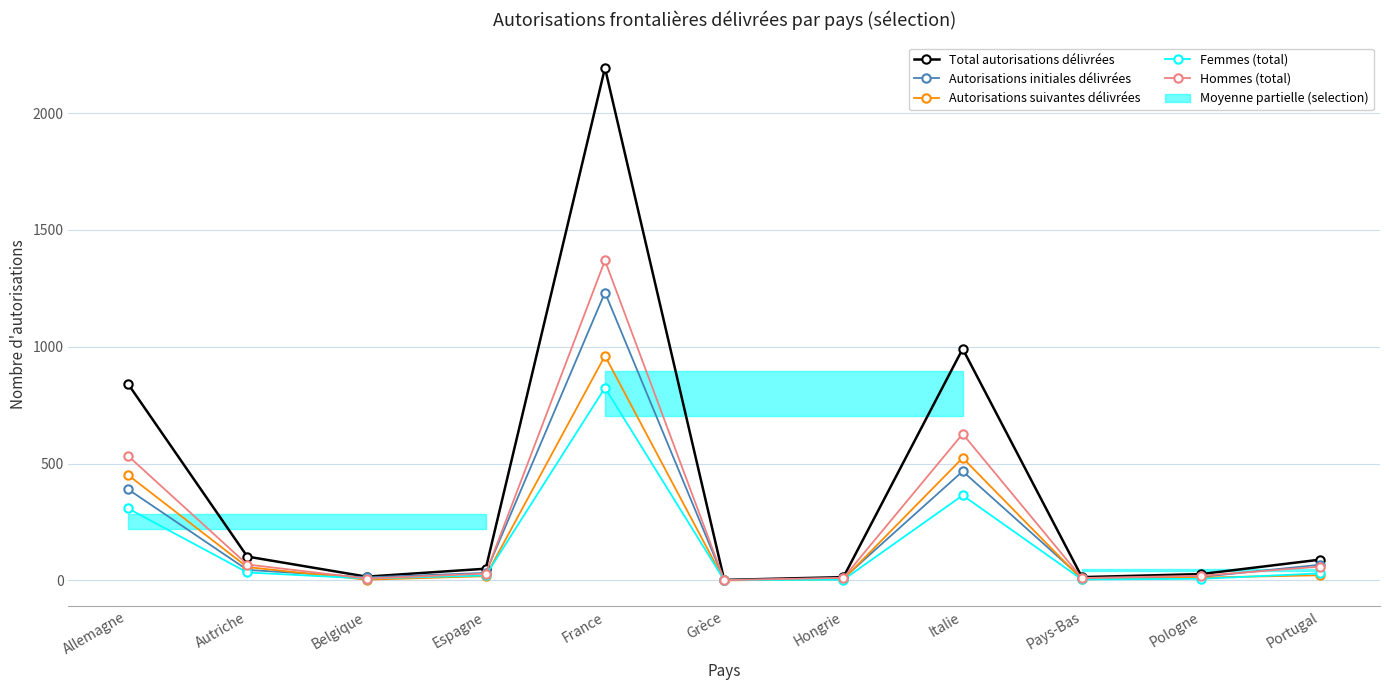

Is it true that Autorisations suivantes délivrées equals 4 at Pays-Bas?

True